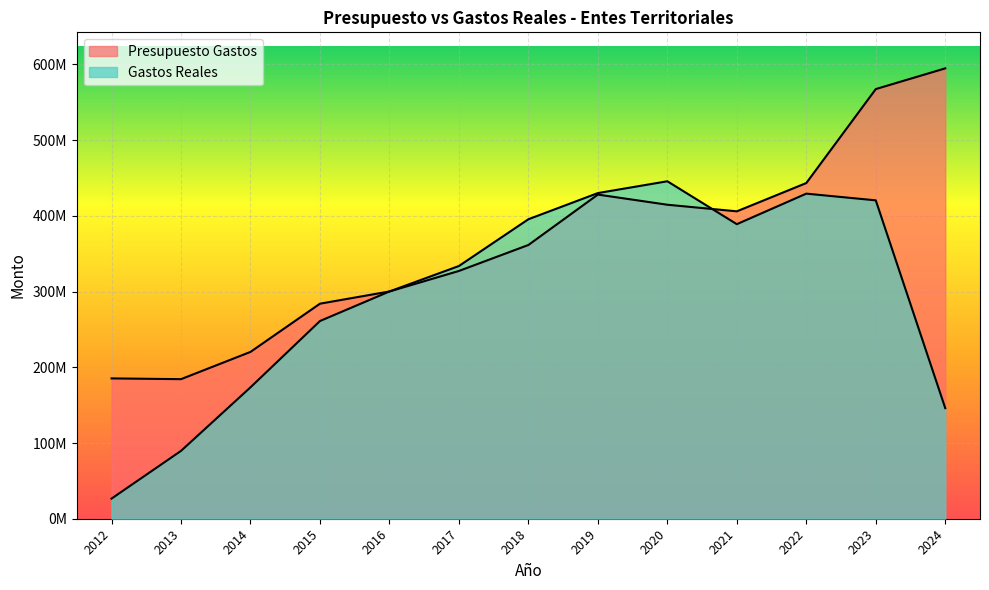

List the series in order of their peak value, lowest first.

Gastos Reales, Presupuesto Gastos